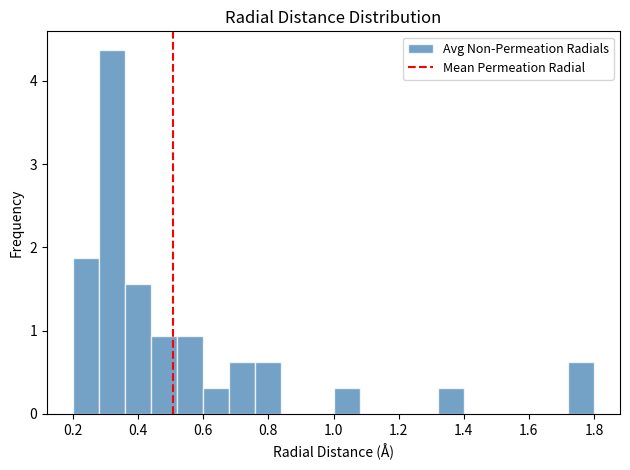

Over which range of the x-axis is the bar tallest?

0.28 to 0.36